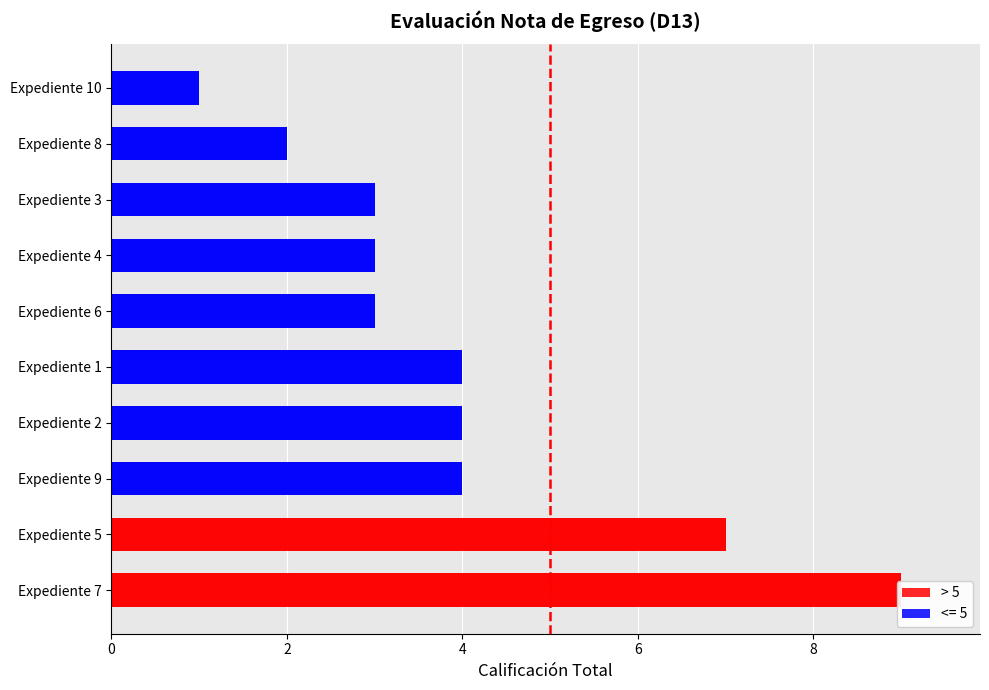

What is the difference between the maximum and minimum values?

8